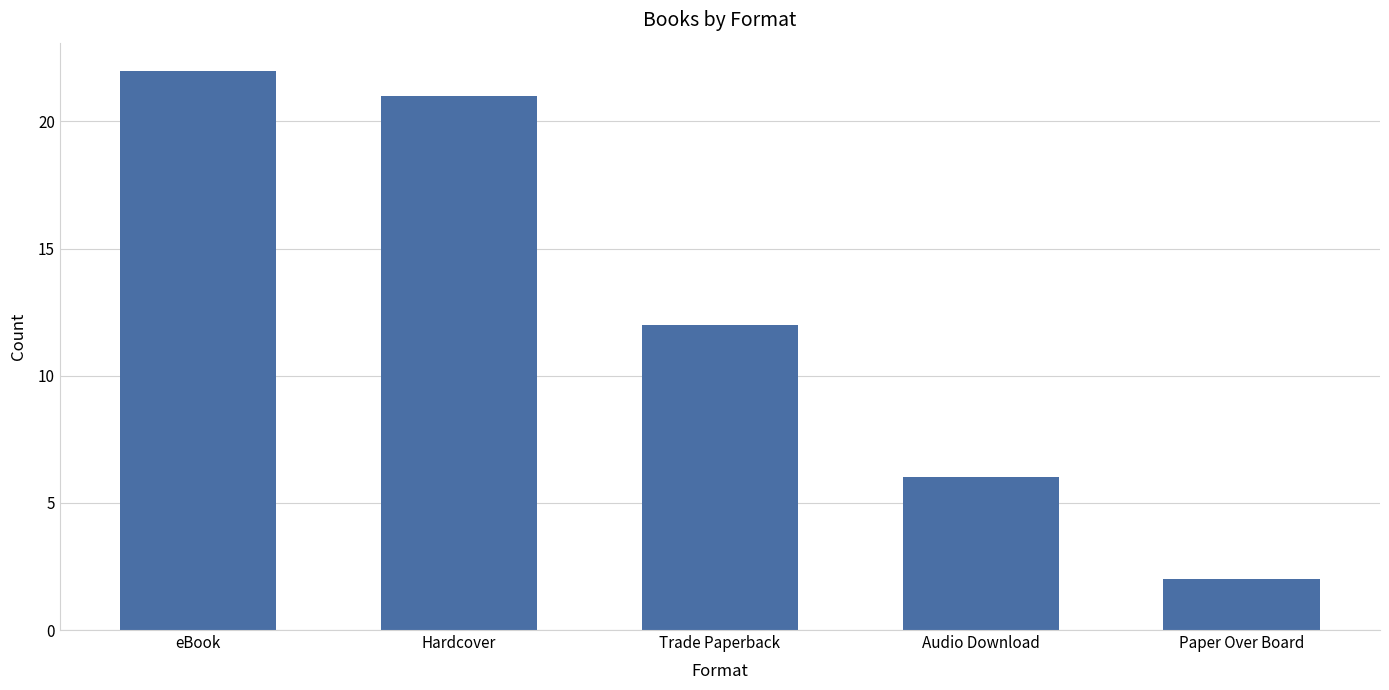

What is the ratio of the value at Paper Over Board to the value at Hardcover?

0.1